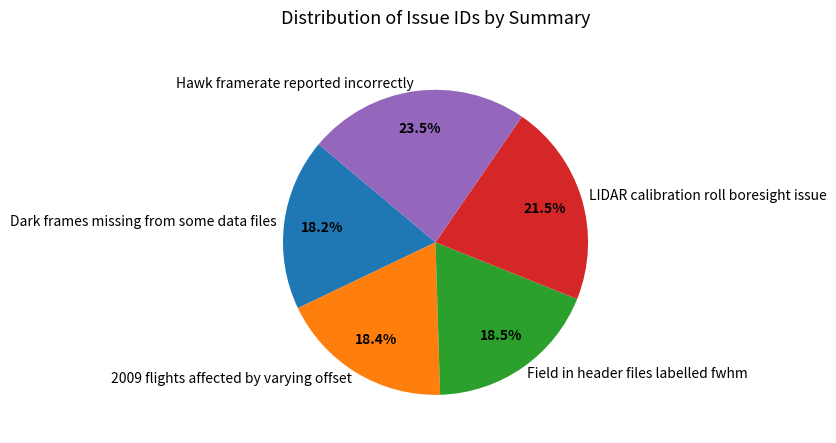

What portion of the pie excludes Hawk framerate reported incorrectly?

76.5%